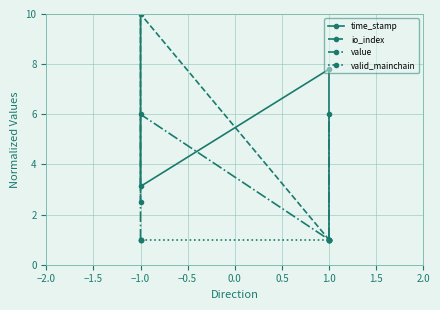

What is the greatest value displayed?

10.0